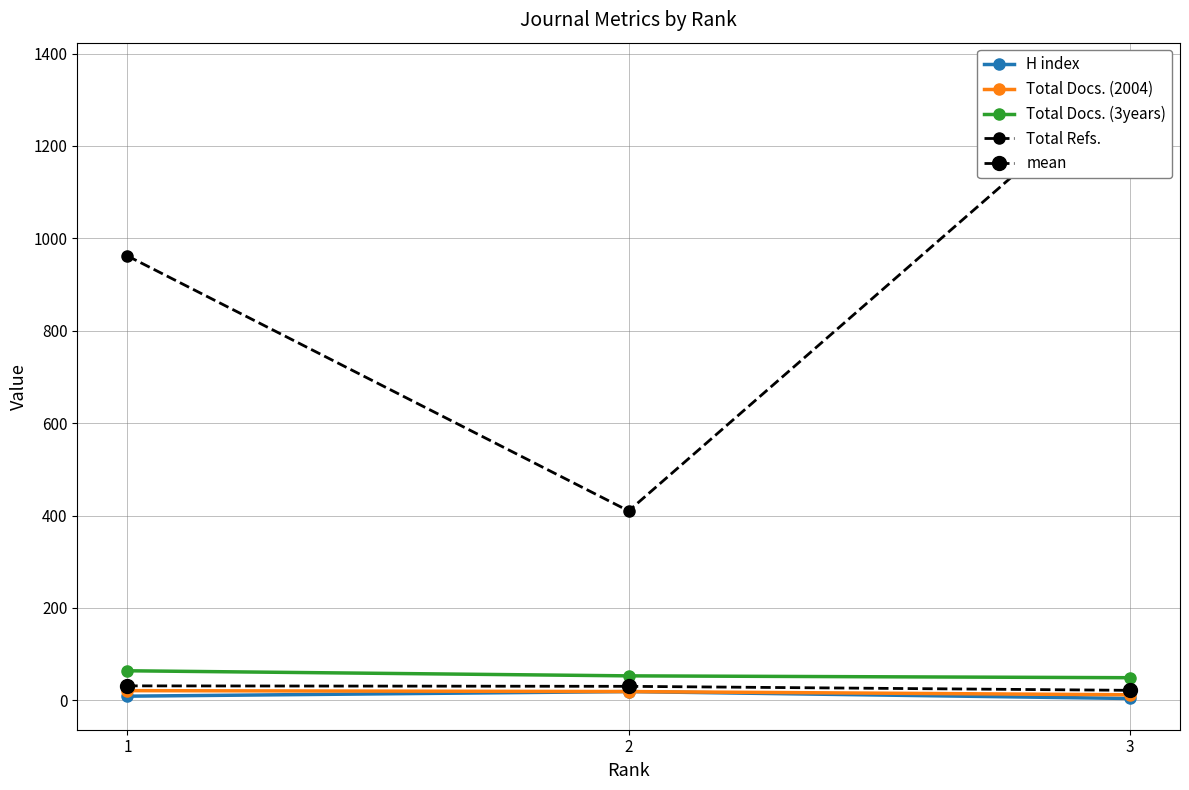

What is the maximum value shown in the chart?

1356.0